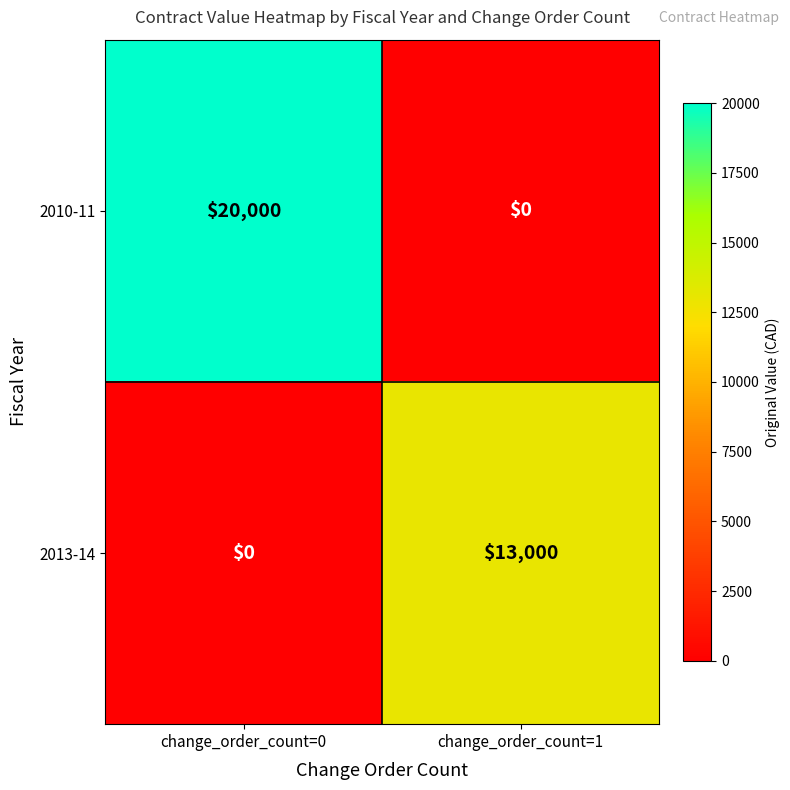

The 2010-11 series shows 20000 at change_order_count=0. True or false?

True